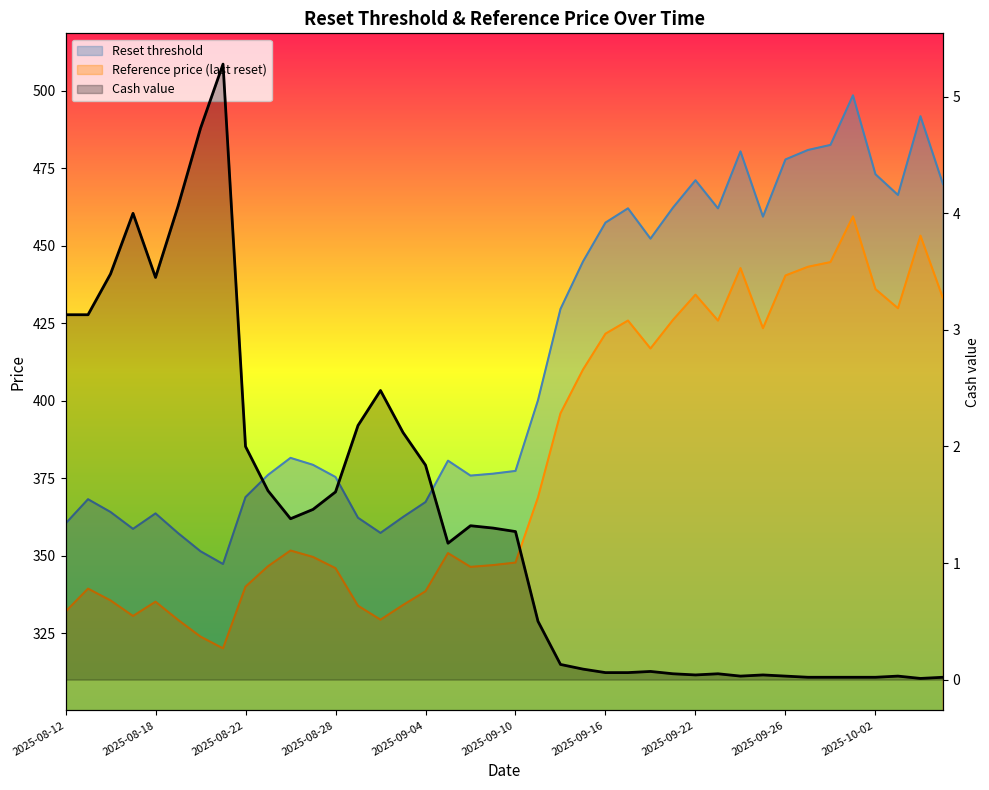

At how many categories does at least one series exceed 307?

40